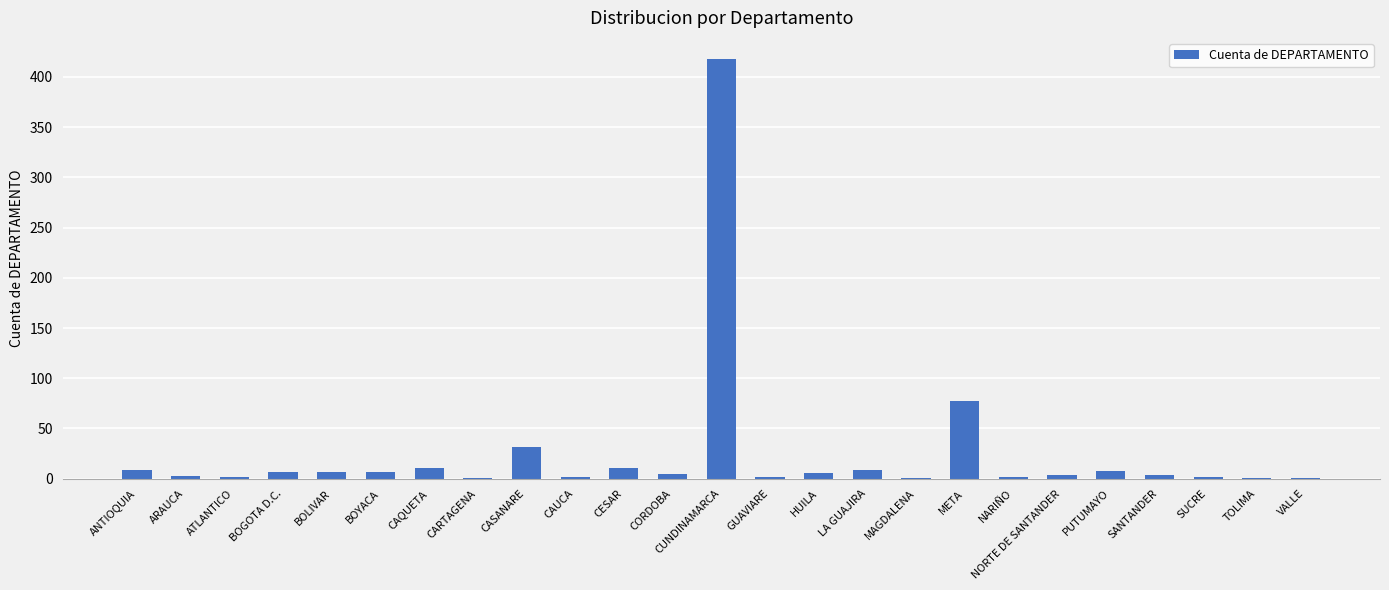

What is the change in value from ATLANTICO to CUNDINAMARCA?

+416